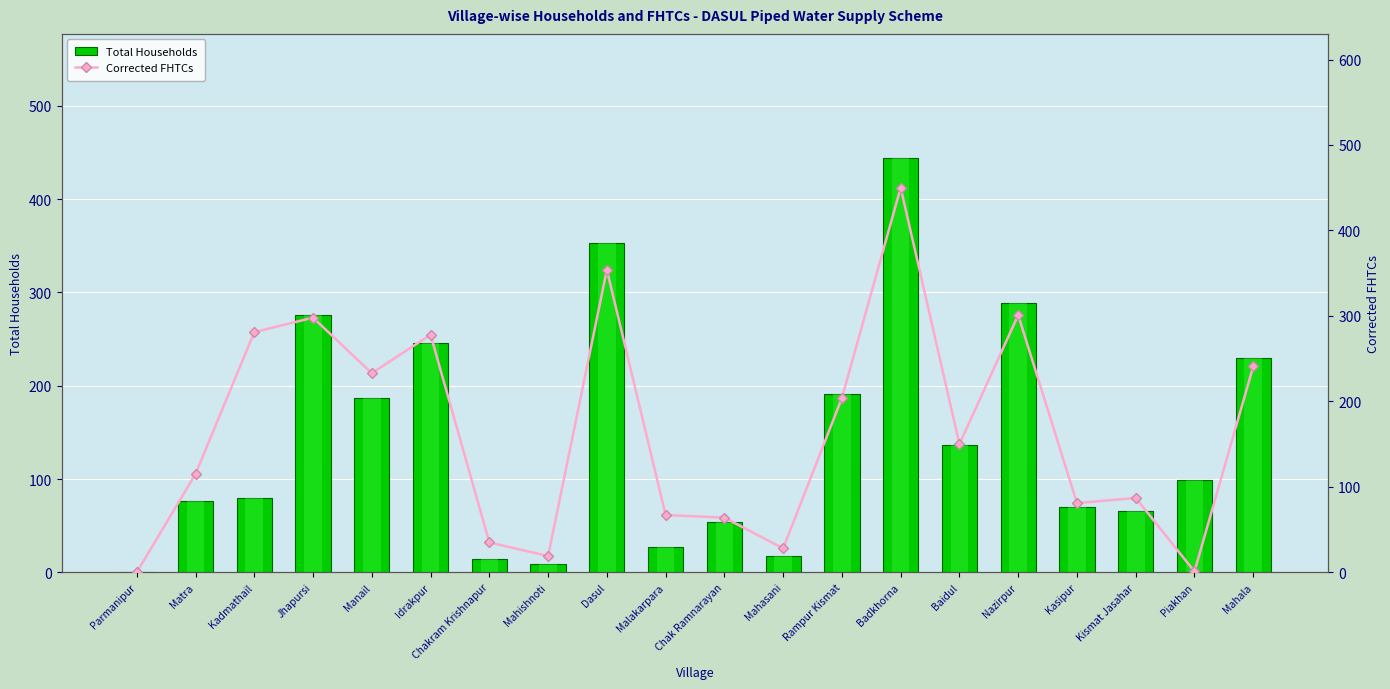

What is the total value across all series at Dasul?

707